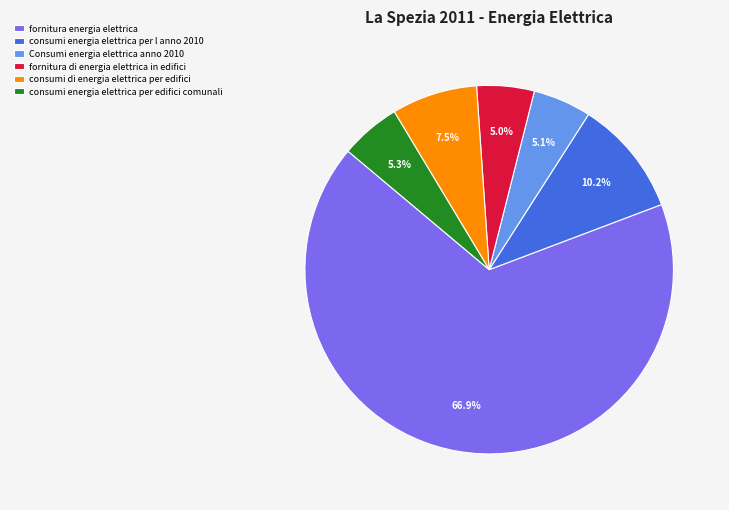

What is the ratio of the value at Consumi energia elettrica anno 2010 to the value at consumi energia elettrica per l anno 2010?

0.5